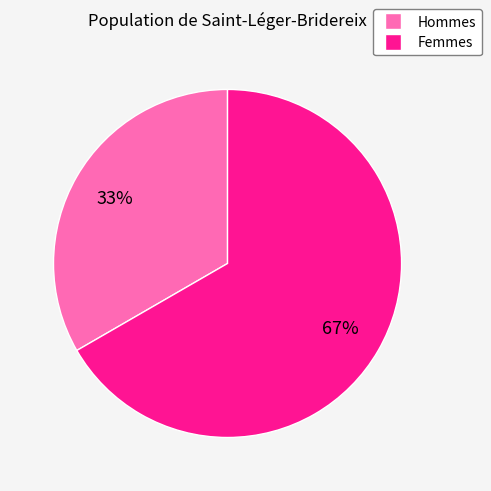

Is there any slice that represents more than half of the pie?

Yes